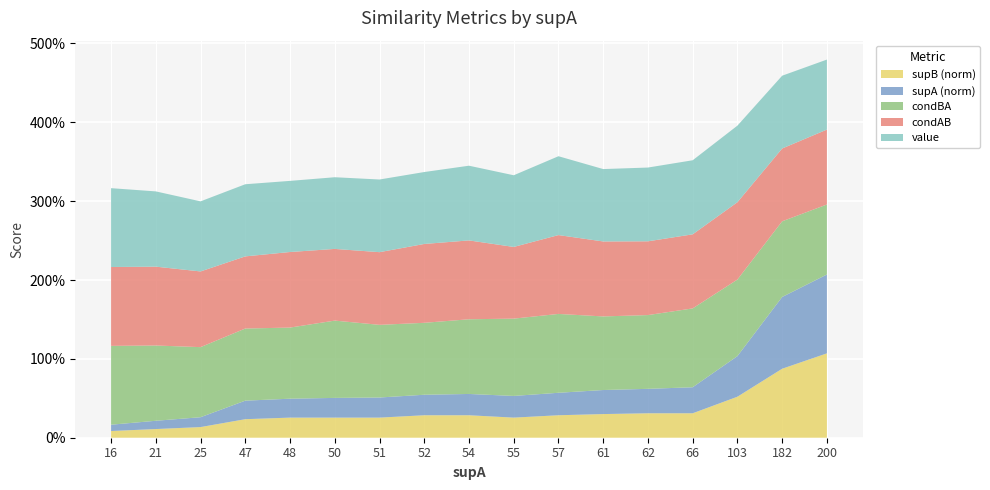

Reading left to right, transcribe all the data shown in this chart.

value: 1.0	1.0	0.9	0.9	0.9	0.9	0.9	0.9	0.9	0.9	1.0	0.9	0.9	0.9	1.0	0.9	0.9
condAB: 1.0	1.0	1.0	0.9	1.0	0.9	0.9	1.0	1.0	0.9	1.0	1.0	0.9	0.9	1.0	0.9	0.9
condBA: 1.0	1.0	0.9	0.9	0.9	1.0	0.9	0.9	0.9	1.0	1.0	0.9	0.9	1.0	1.0	1.0	0.9
supA: 16.0	21.0	25.0	47.0	48.0	50.0	51.0	52.0	54.0	55.0	57.0	61.0	62.0	66.0	103.0	182.0	200.0
supB: 17.0	22.0	27.0	47.0	51.0	51.0	51.0	57.0	57.0	51.0	57.0	60.0	62.0	62.0	104.0	175.0	214.0